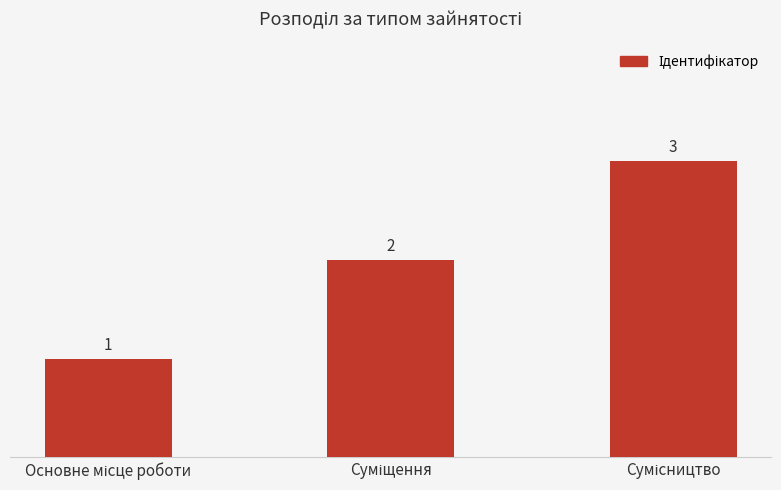

Count the values in the range 1 to 3.

3